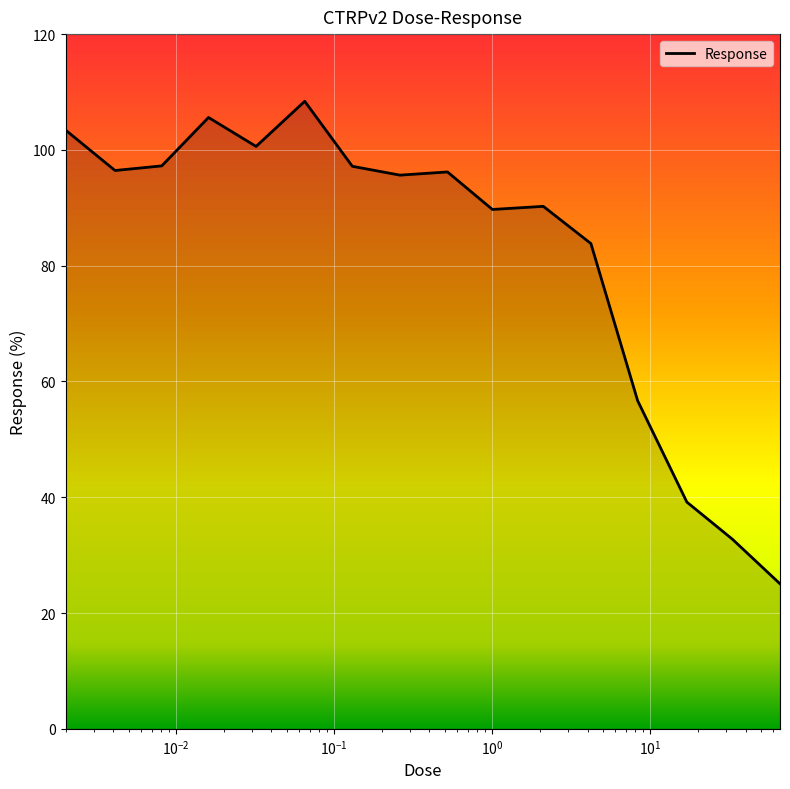

What is the minimum value shown in the chart?

25.1